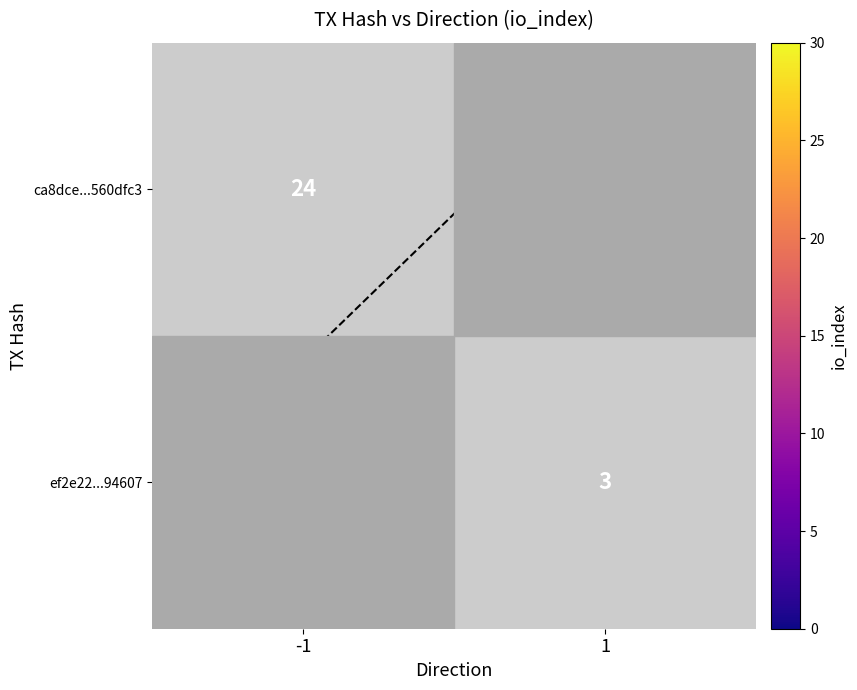

What is the maximum value shown in the chart?

24.0